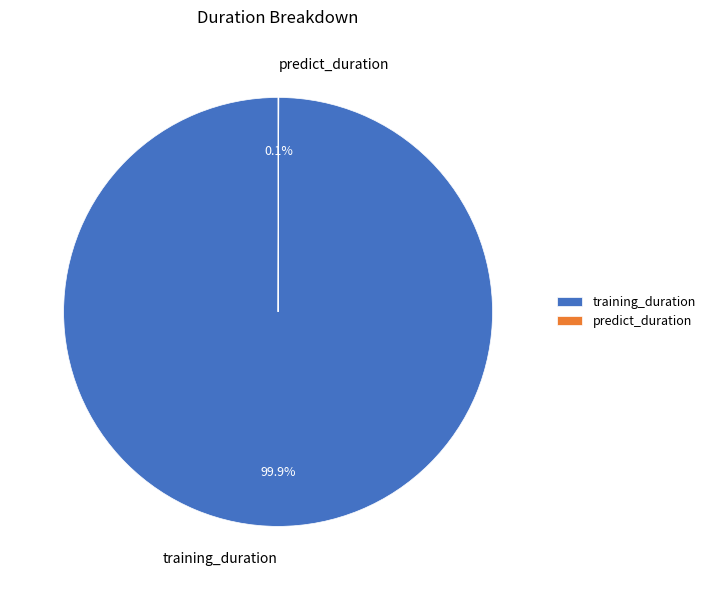

Does any single category account for the majority?

Yes